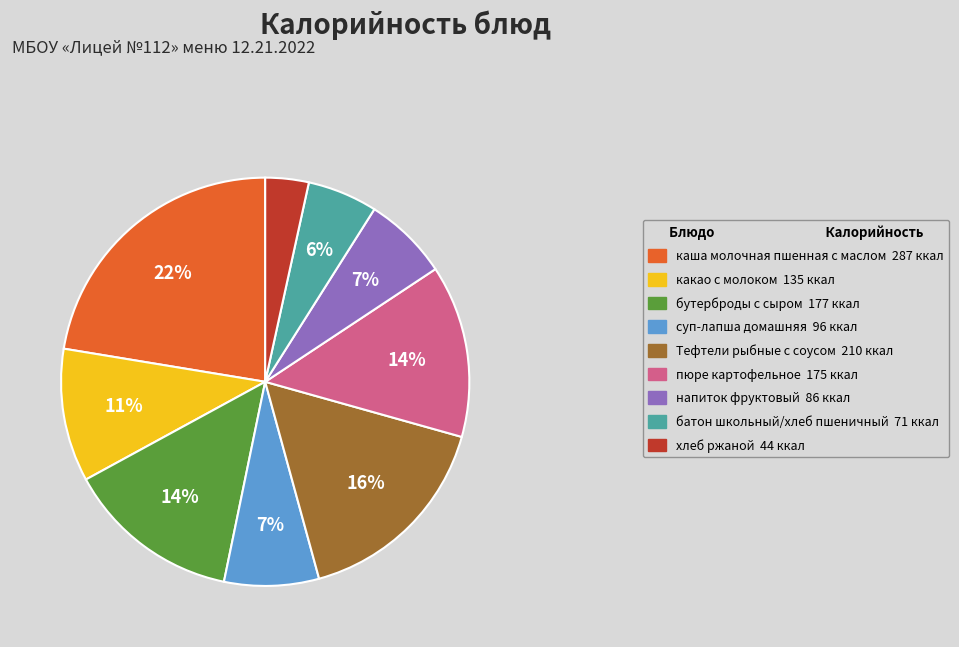

To the nearest percent, what percentage of the pie is бутерброды с сыром?

14%